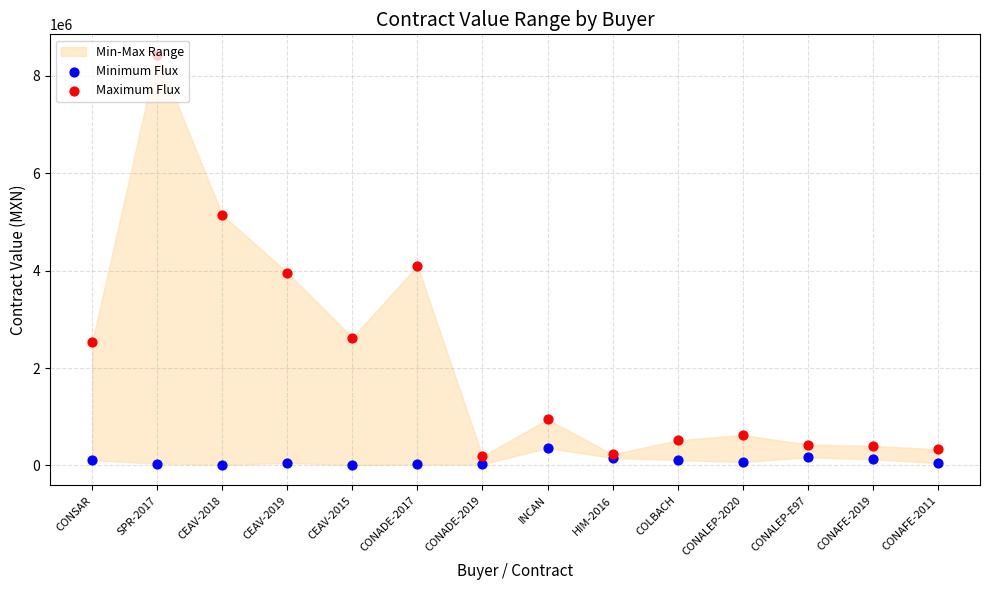

Which series contains the lowest Y value?

Minimum Flux